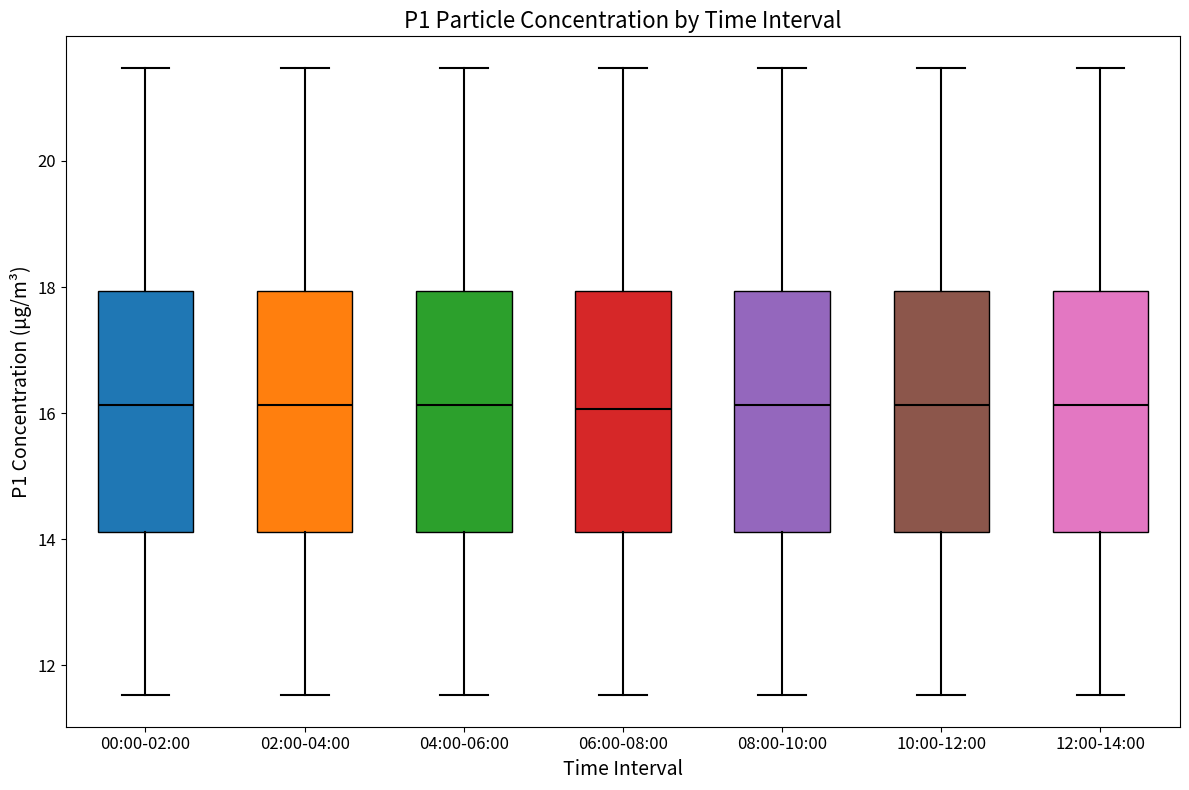

Where does the lower whisker of the box for 06:00-08:00 end on the y-axis? The values are not printed on the chart, so give them approximately, as read against the axis.

11.6